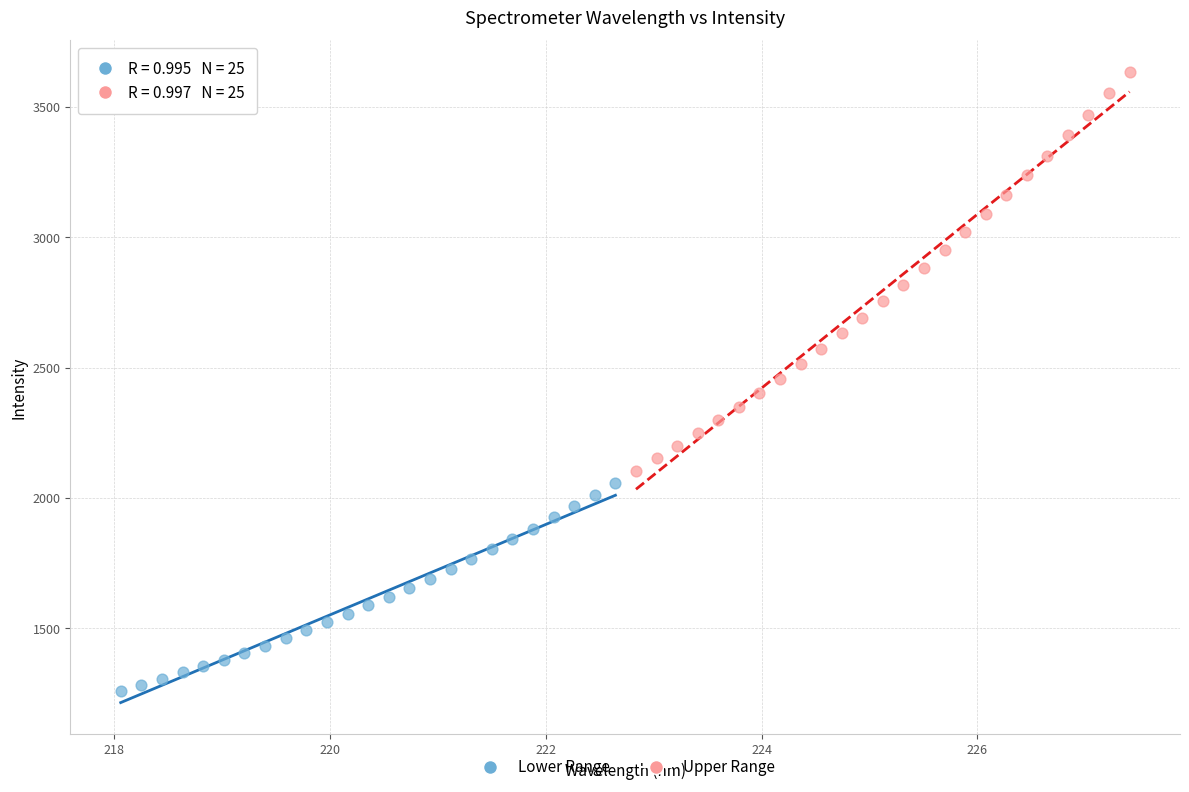

Which series has the largest Y range (max minus min)?

Upper Range